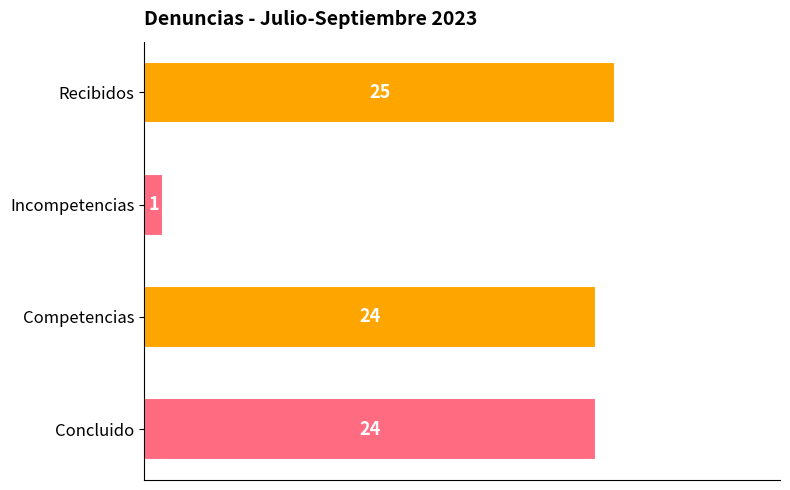

Is it true that the value at Incompetencias is 1?

True